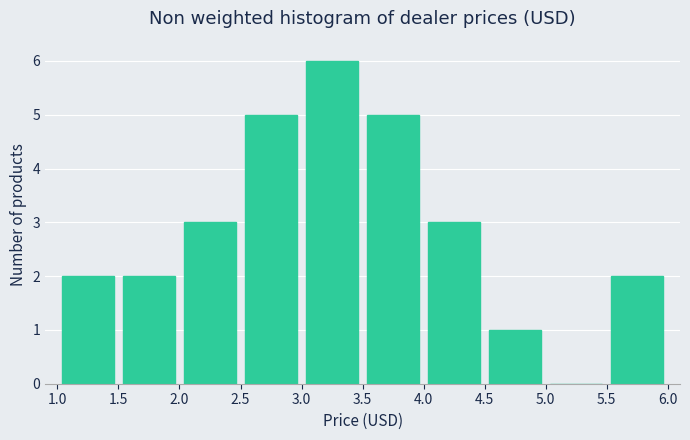

Reading left to right, list every bar in this chart as the range it spans on the x-axis followed by its height. The values are not printed on the chart, so give them approximately, as read against the axis.

1.0 to 1.5: 2
1.5 to 2.0: 2
2.0 to 2.5: 3
2.5 to 3.0: 5
3.0 to 3.5: 6
3.5 to 4.0: 5
4.0 to 4.5: 3
4.5 to 5.0: 1
5.0 to 5.5: 0
5.5 to 6.0: 2